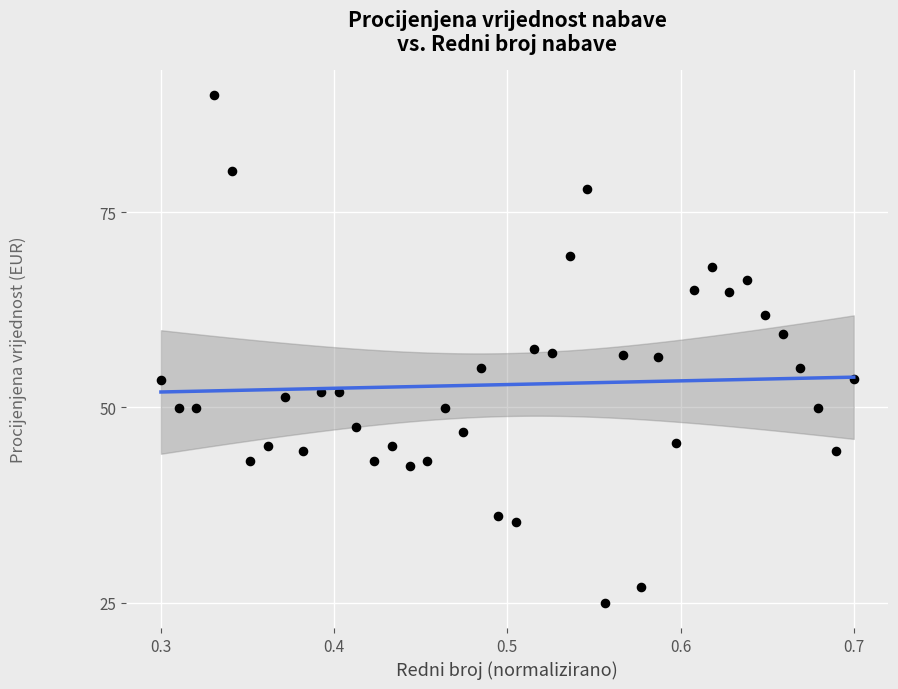

What is the range of Y values (max minus min)?

65.0